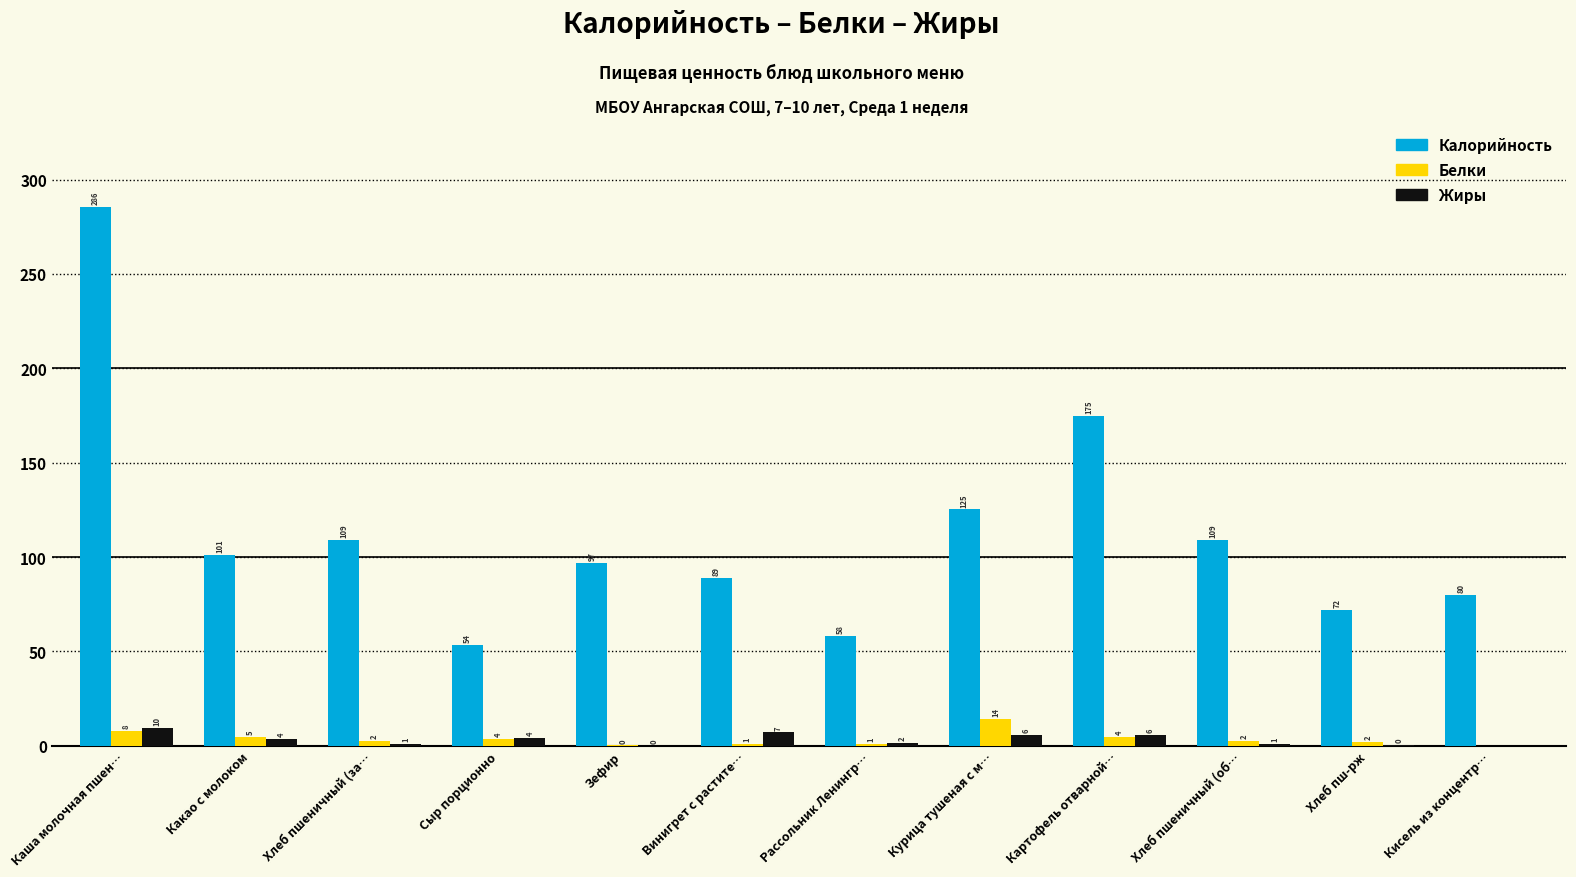

Are the bars horizontal?

No